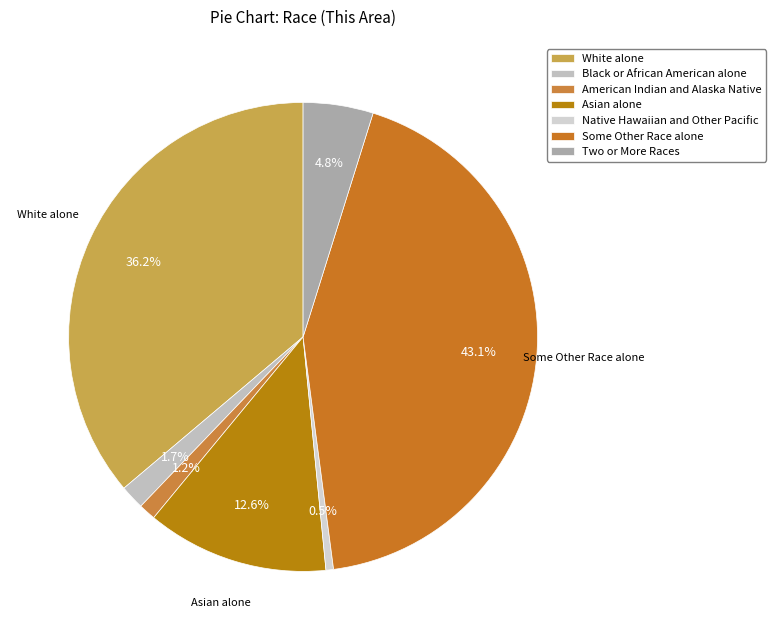

What is the smallest slice in the pie chart?

Native Hawaiian and Other Pacific